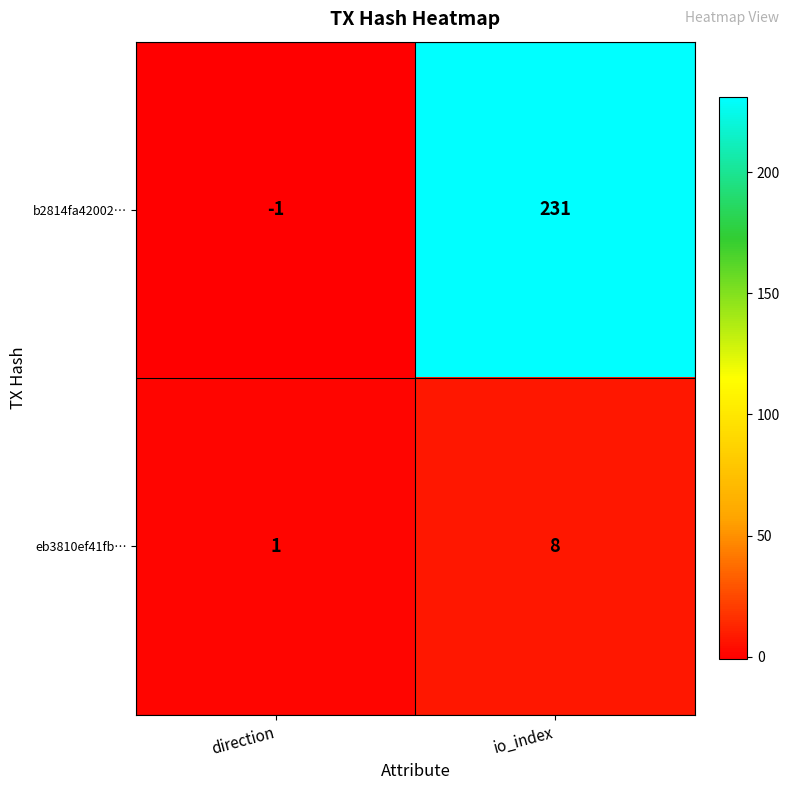

Reading right to left, transcribe all the data shown in this chart.

b2814fa42002…: 231	-1
eb3810ef41fb…: 8	1